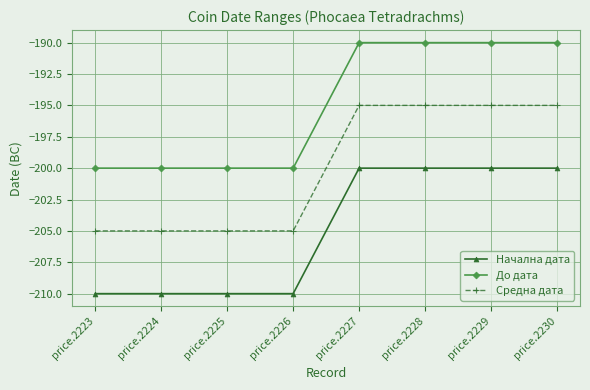

What is the difference between the highest and lowest values at price.2224?

10